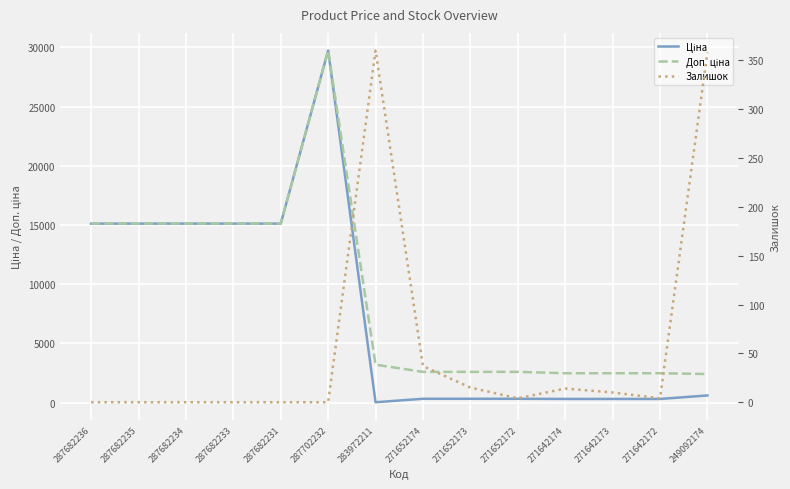

True or false: Залишок and Доп. ціна intersect in this chart.

False